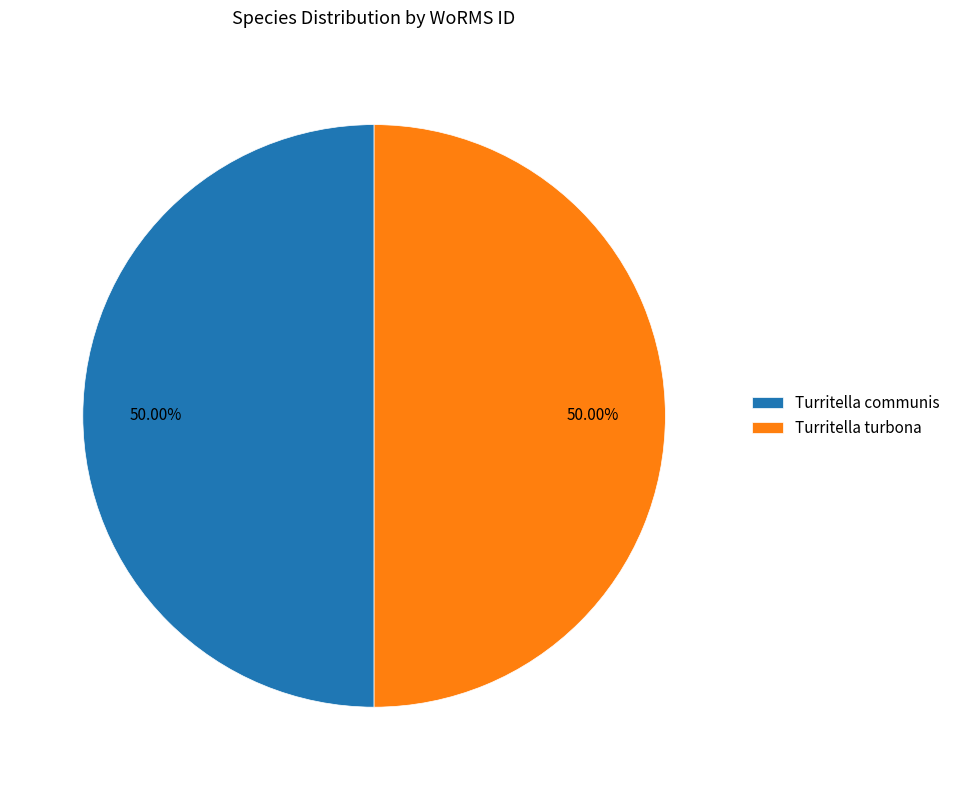

To the nearest percent, what is the combined percentage of Turritella turbona and Turritella communis?

100%